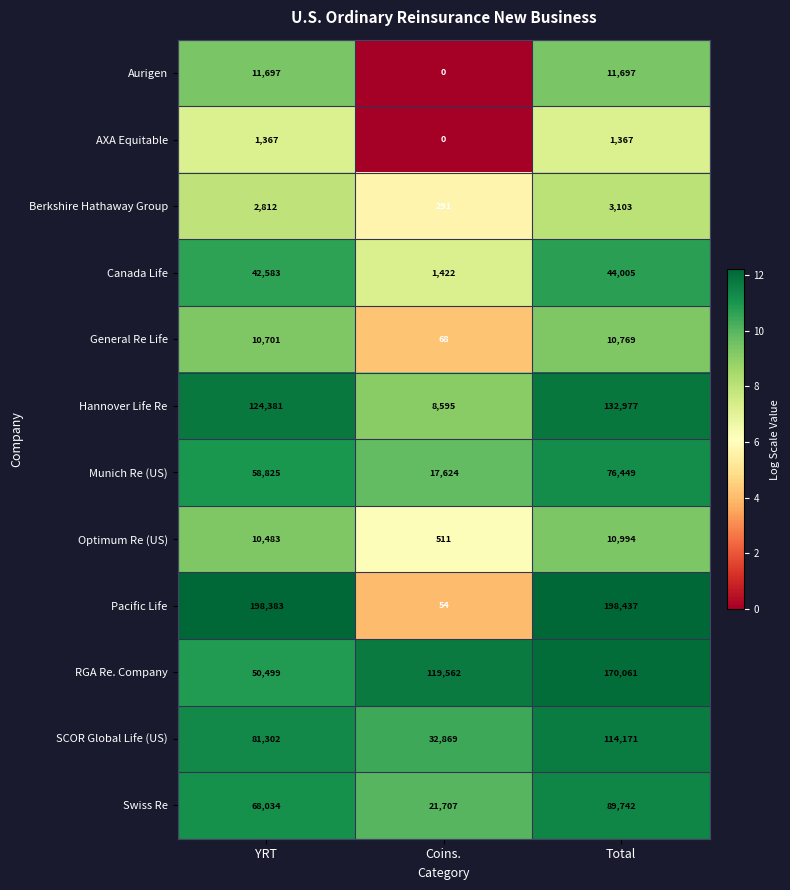

List the series in order of their peak value, highest first.

Pacific Life, RGA Re. Company, Hannover Life Re, SCOR Global Life (US), Swiss Re, Munich Re (US), Canada Life, Aurigen, Optimum Re (US), General Re Life, Berkshire Hathaway Group, AXA Equitable